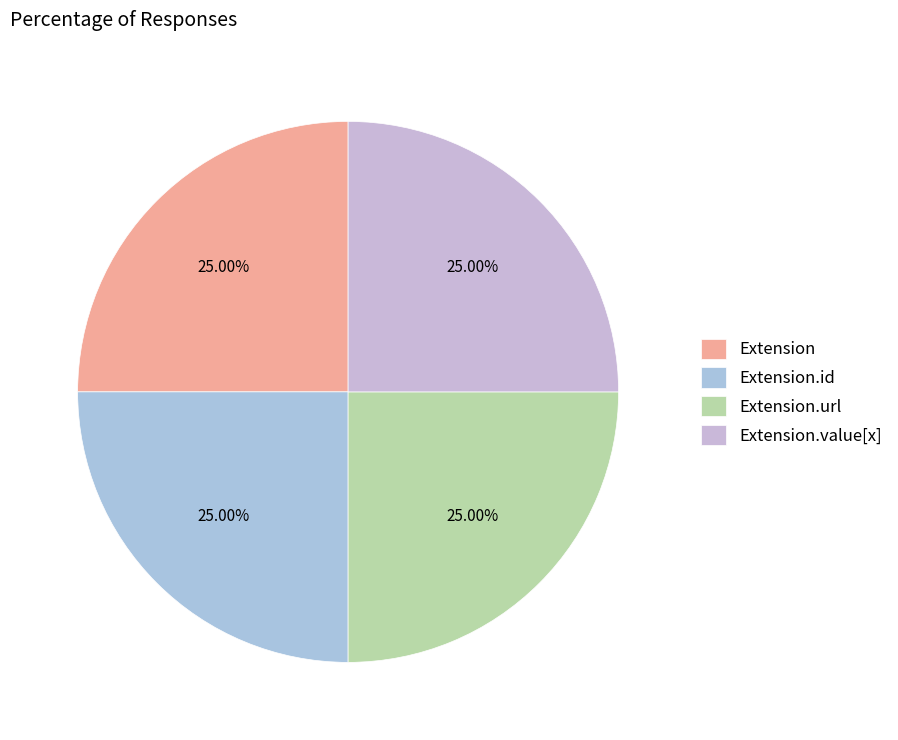

Does any single category account for the majority?

No